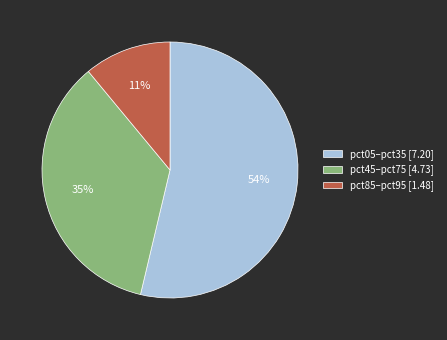

Does pct45–pct75 [4.73] account for over 50% of the chart?

No